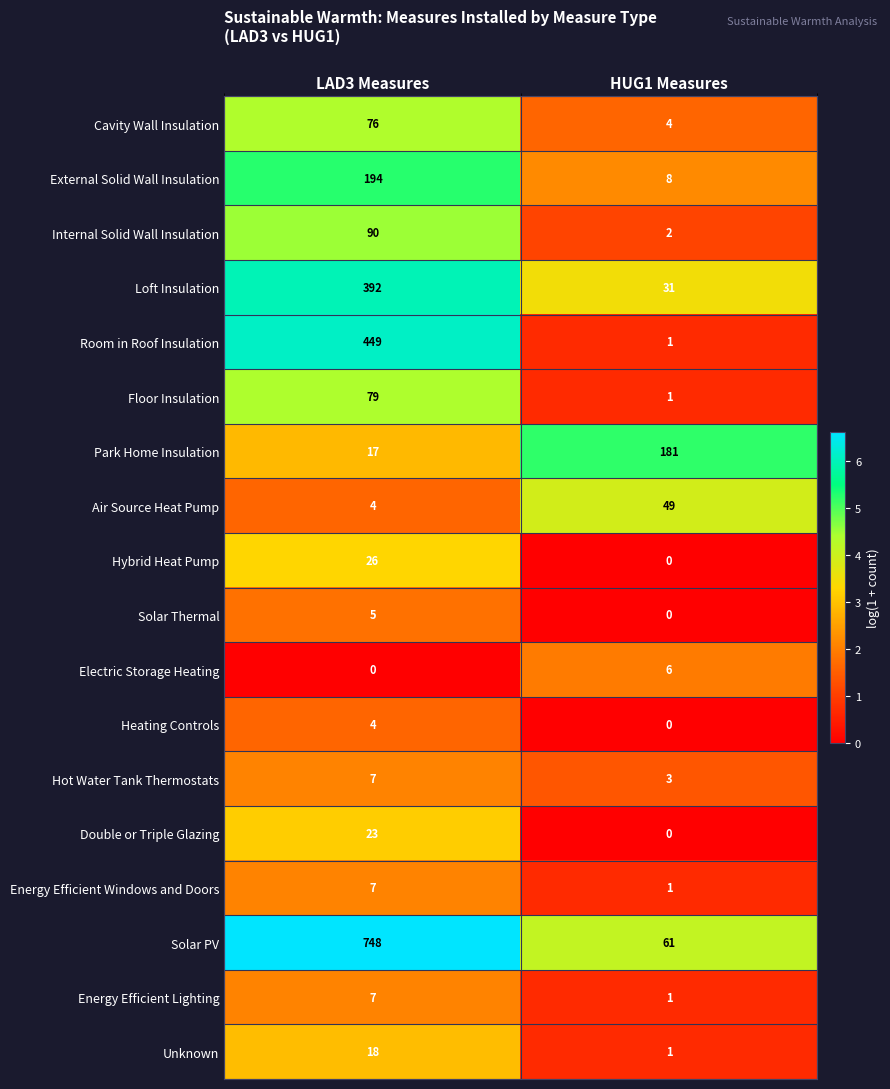

Which category has the highest value in the Air Source Heat Pump series?

HUG1 Measures